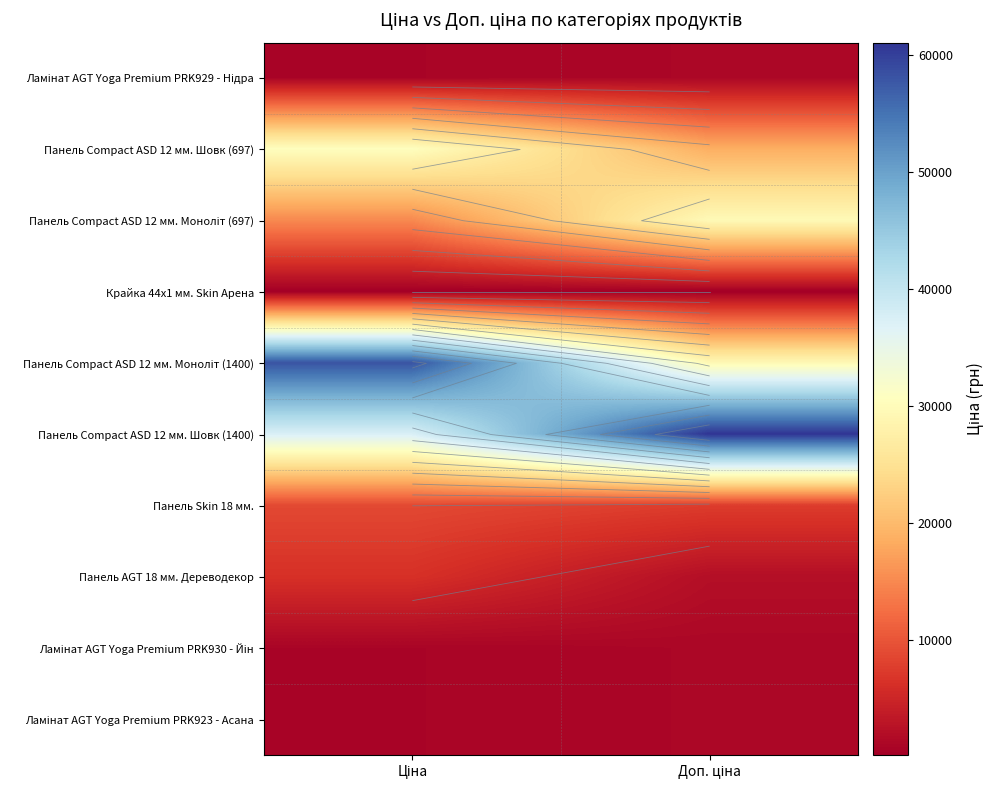

What is the minimum value shown in the chart?

113.3